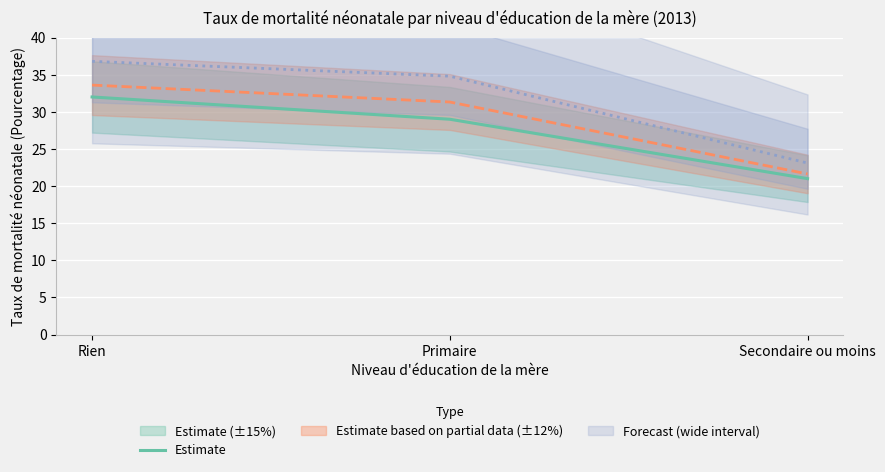

List the labels in order of value, smallest first.

Secondaire ou moins, Primaire, Rien